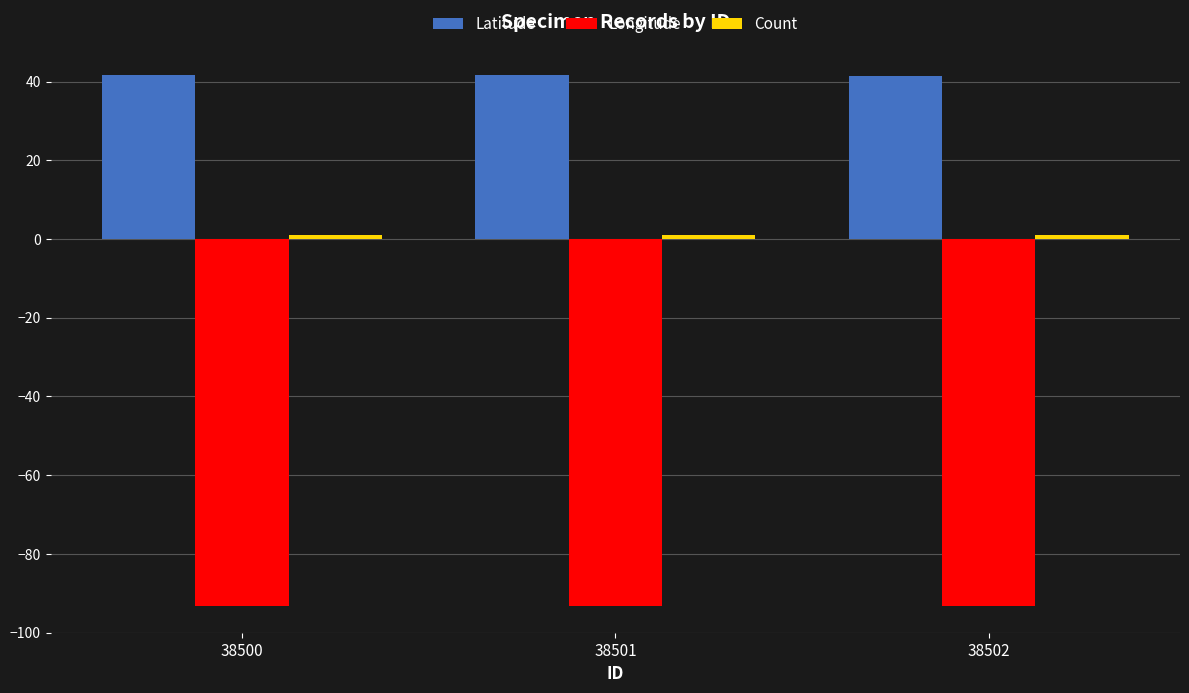

What is the greatest value displayed?

41.6